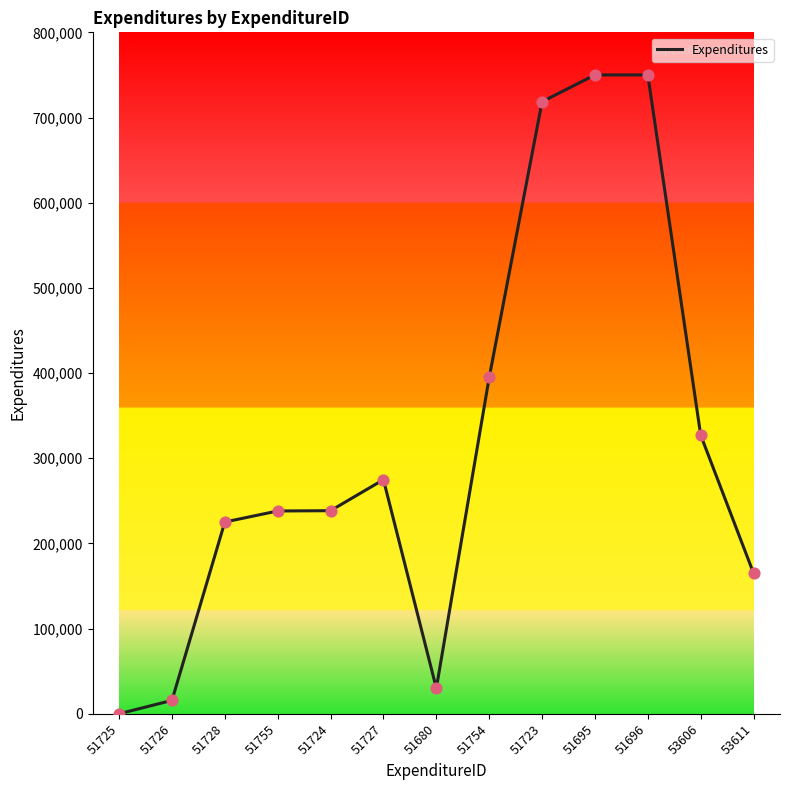

What is the change in value from 51723 to 53606?

-391435